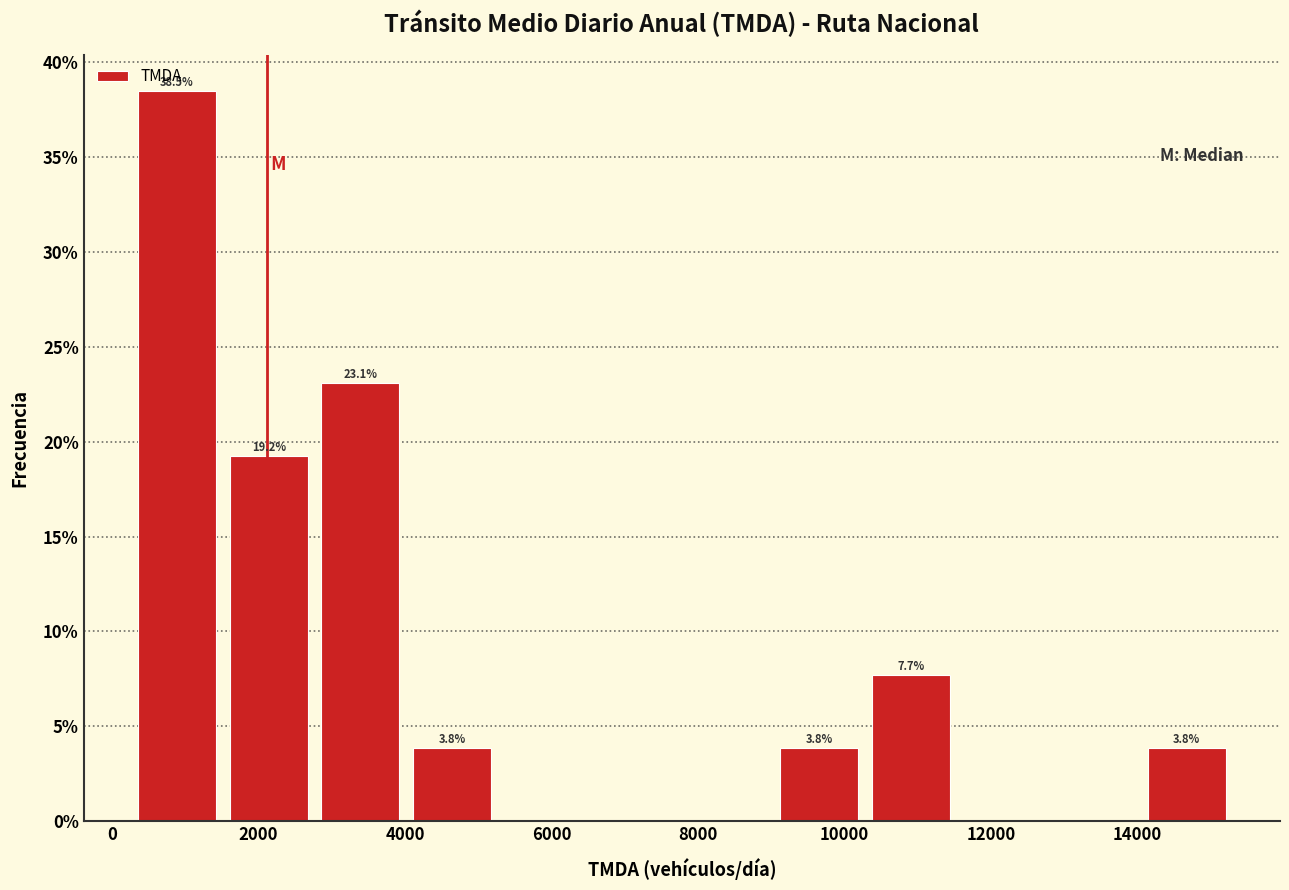

Which range on the x-axis has the tallest bar?

200 to 1600